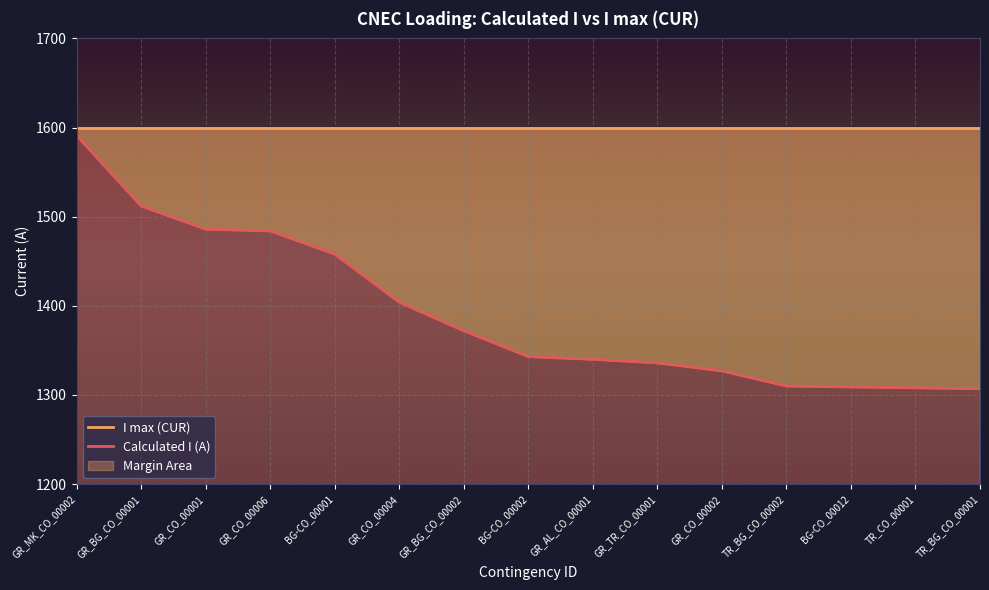

List the labels in order of value, largest first.

GR_MK_CO_00002, GR_BG_CO_00001, GR_CO_00001, GR_CO_00006, BG-CO_00001, GR_CO_00004, GR_BG_CO_00002, BG-CO_00002, GR_AL_CO_00001, GR_TR_CO_00001, GR_CO_00002, TR_BG_CO_00002, BG-CO_00012, TR_CO_00001, TR_BG_CO_00001